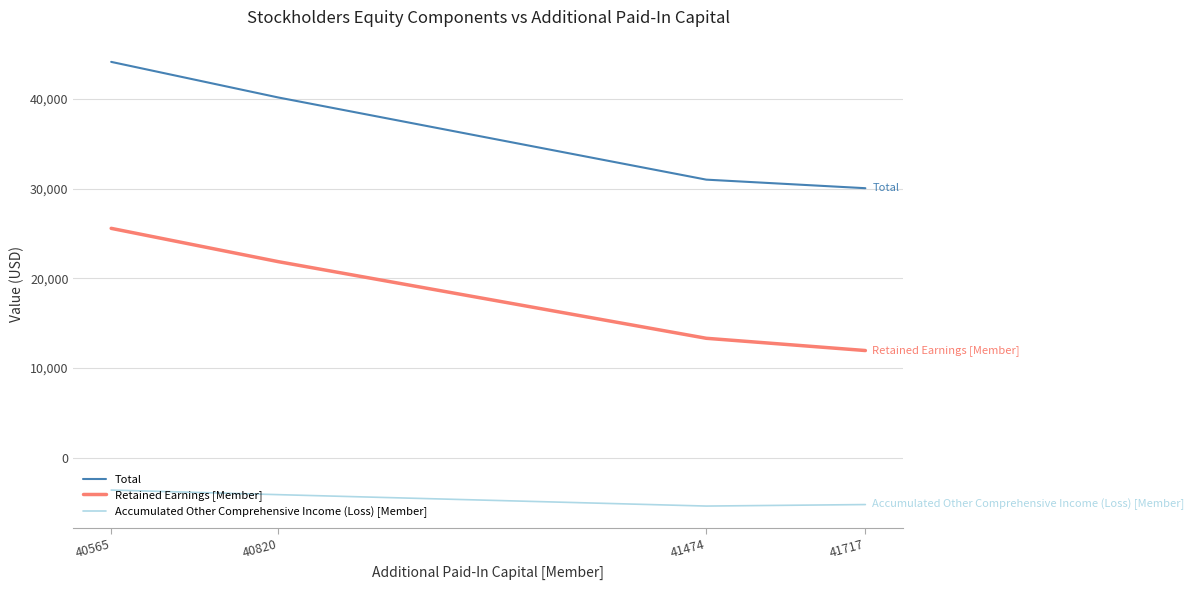

What is the maximum value shown in the chart?

44122